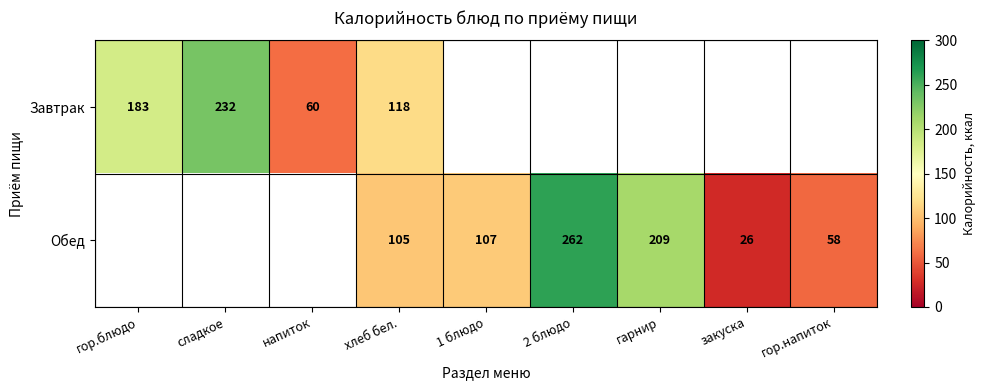

The value of Обед at закуска is 39. True or false?

False